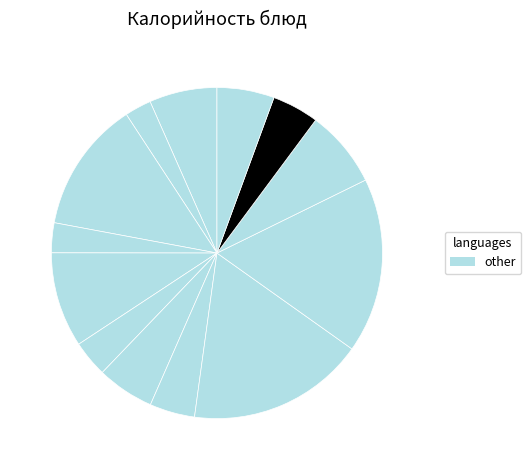

How many segments does this pie chart have?

13